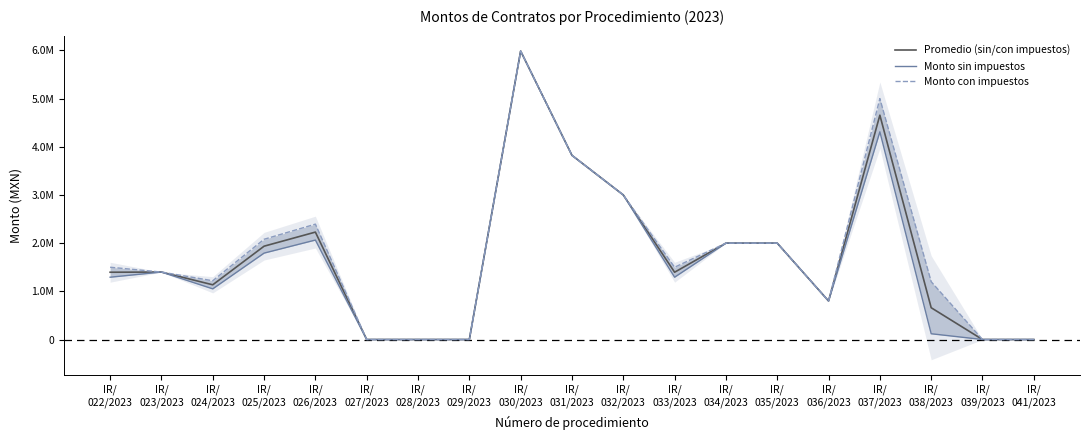

Reading left to right, transcribe all the data shown in this chart.

Promedio (sin/con impuestos): IR/
022/2023=1396542.4	IR/
023/2023=1400000.0	IR/
024/2023=1135686.5	IR/
025/2023=1936727.3	IR/
026/2023=2229298.2	IR/
027/2023=0.0	IR/
028/2023=0.0	IR/
029/2023=0.0	IR/
030/2023=5985628.5	IR/
031/2023=3822000.0	IR/
032/2023=3000000.0	IR/
033/2023=1396550.2	IR/
034/2023=2000000.0	IR/
035/2023=2000000.0	IR/
036/2023=800000.0	IR/
037/2023=4655208.2	IR/
038/2023=659979.3	IR/
039/2023=0.0	IR/
041/2023=0.0
Monto sin impuestos: IR/
022/2023=1293094.8	IR/
023/2023=1400000.0	IR/
024/2023=1051561.6	IR/
025/2023=1793266.0	IR/
026/2023=2064165.0	IR/
027/2023=0.0	IR/
028/2023=0.0	IR/
029/2023=0.0	IR/
030/2023=5985628.5	IR/
031/2023=3822000.0	IR/
032/2023=3000000.0	IR/
033/2023=1293102.1	IR/
034/2023=2000000.0	IR/
035/2023=2000000.0	IR/
036/2023=800000.0	IR/
037/2023=4310378.0	IR/
038/2023=119996.2	IR/
039/2023=0.0	IR/
041/2023=0.0
Monto con impuestos: IR/
022/2023=1499990.0	IR/
023/2023=1400000.0	IR/
024/2023=1219811.4	IR/
025/2023=2080188.6	IR/
026/2023=2394431.4	IR/
027/2023=0.0	IR/
028/2023=0.0	IR/
029/2023=0.0	IR/
030/2023=5985628.5	IR/
031/2023=3822000.0	IR/
032/2023=3000000.0	IR/
033/2023=1499998.4	IR/
034/2023=2000000.0	IR/
035/2023=2000000.0	IR/
036/2023=800000.0	IR/
037/2023=5000038.5	IR/
038/2023=1199962.5	IR/
039/2023=0.0	IR/
041/2023=0.0